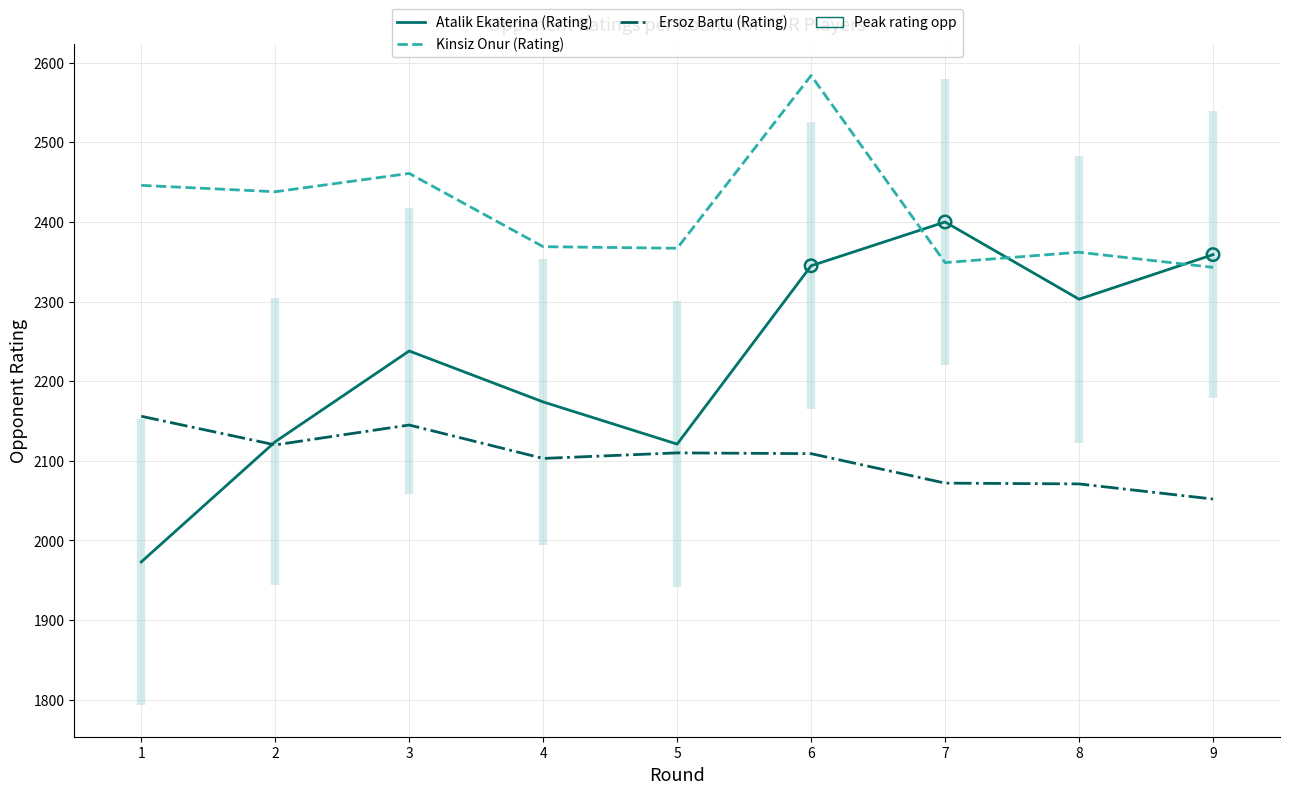

Which series reaches the minimum Y coordinate?

Atalik Ekaterina (Rating)